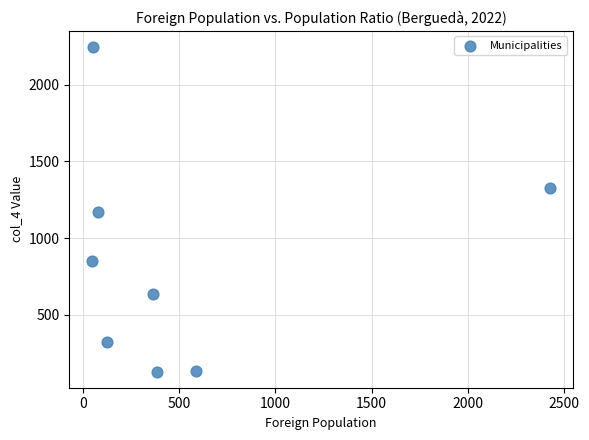

What is the range of Y values (max minus min)?

2114